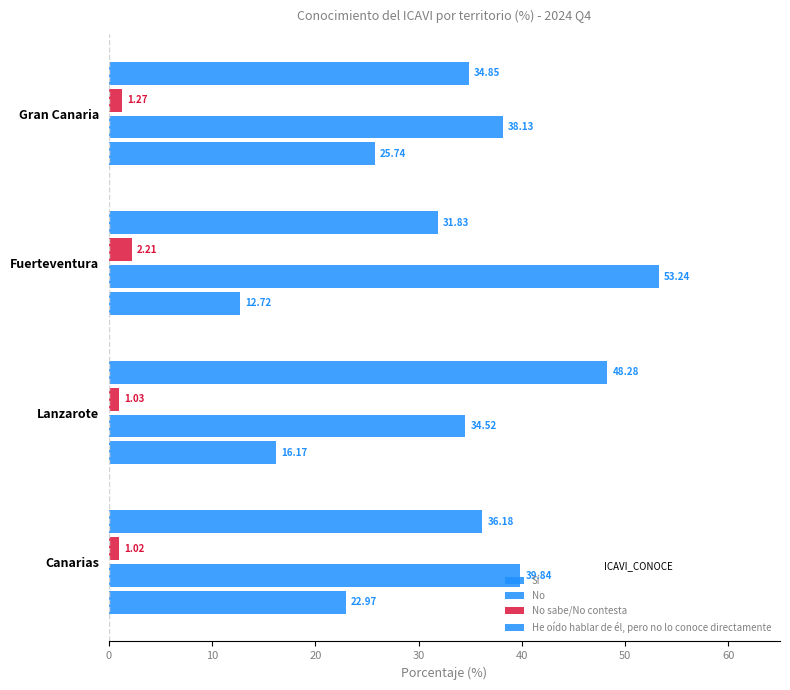

How many distinct data groups are displayed?

4